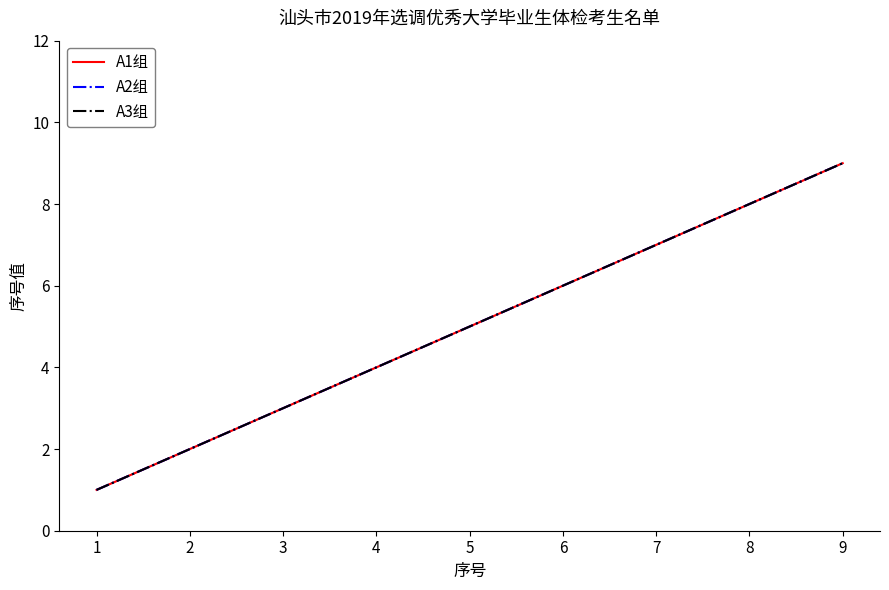

Which series has the largest total across all categories?

A1组